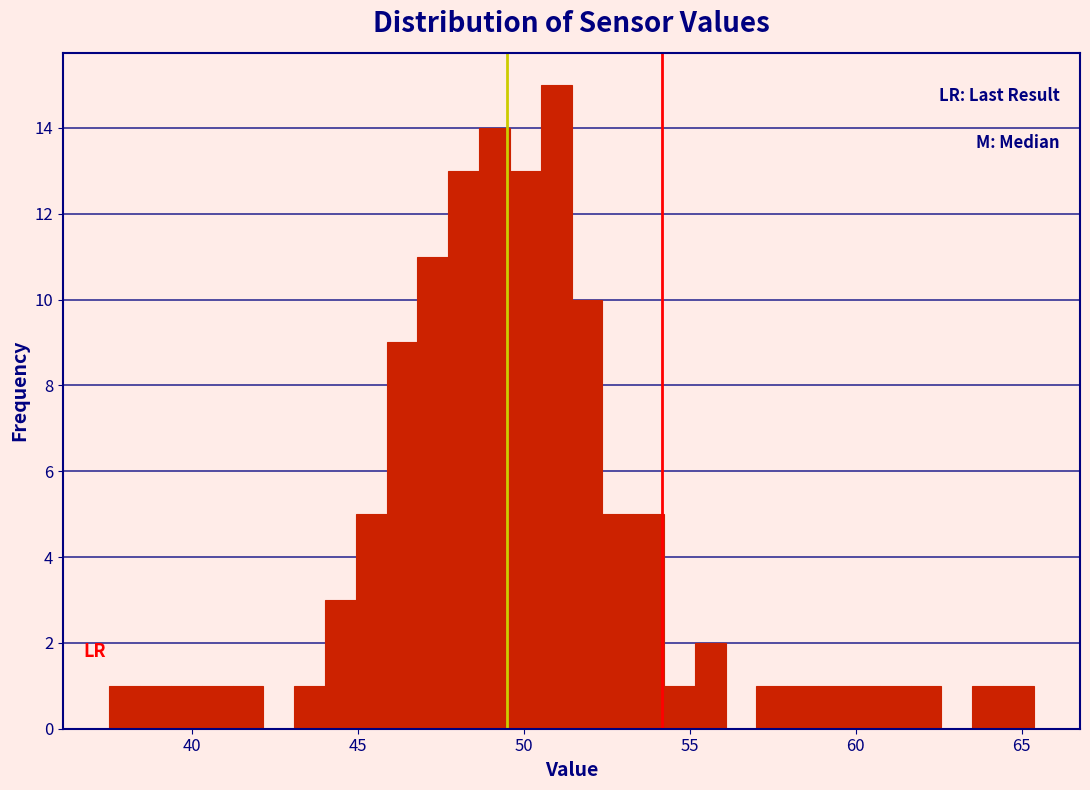

Around what value on the x-axis is the tallest bar? Give the approximate position of its centre, as read against the axis.

51.0